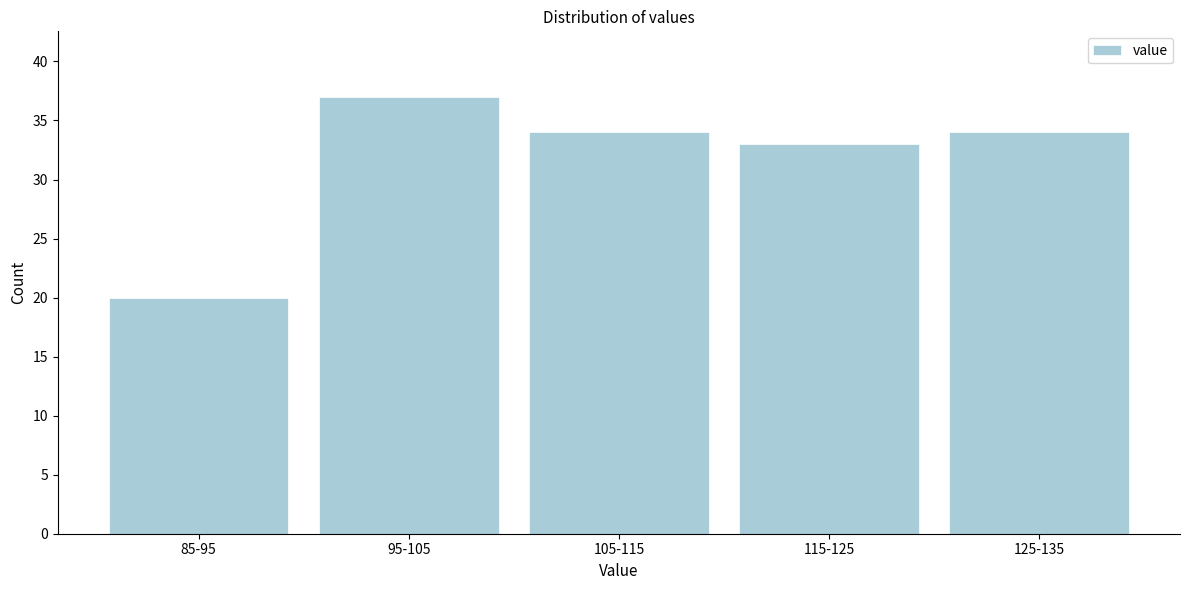

Reading right to left, extract all data points from this chart.

34	33	34	37	20